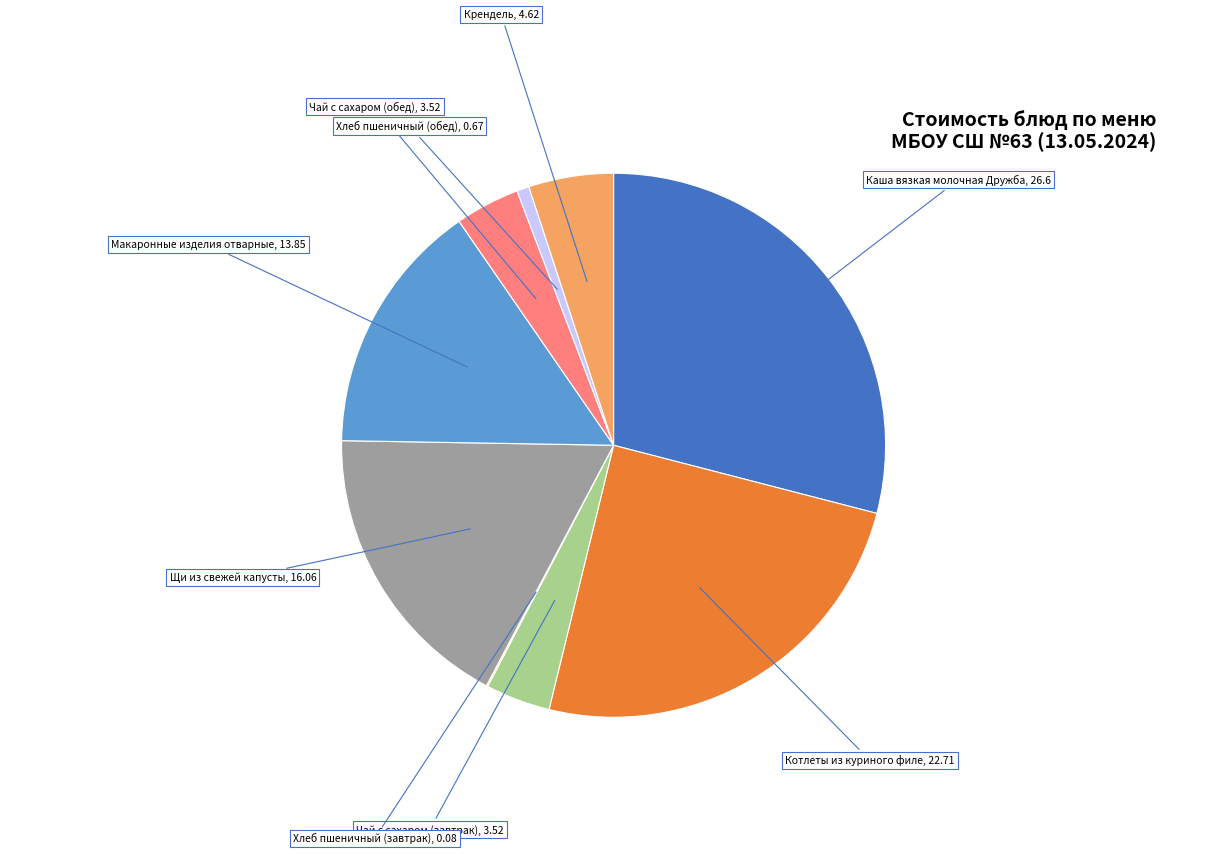

Is there a majority slice in this chart?

No